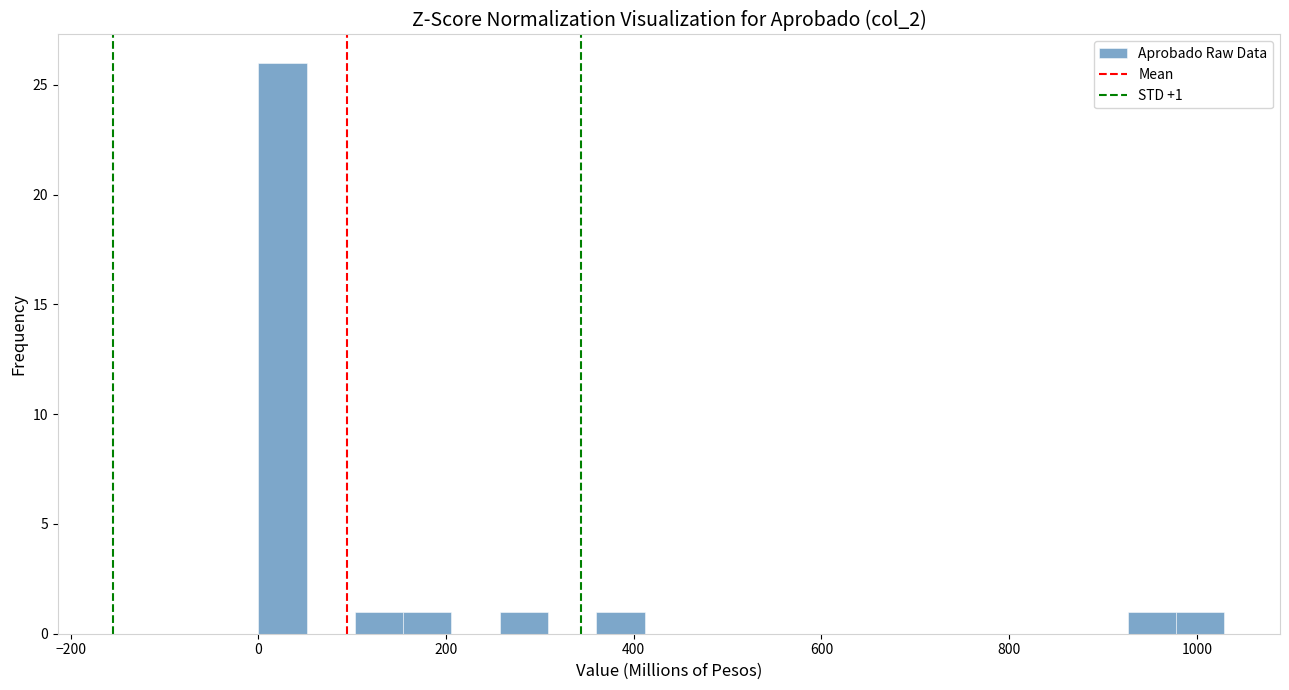

Around what value on the x-axis is the tallest bar? Give the approximate position of its centre, as read against the axis.

20